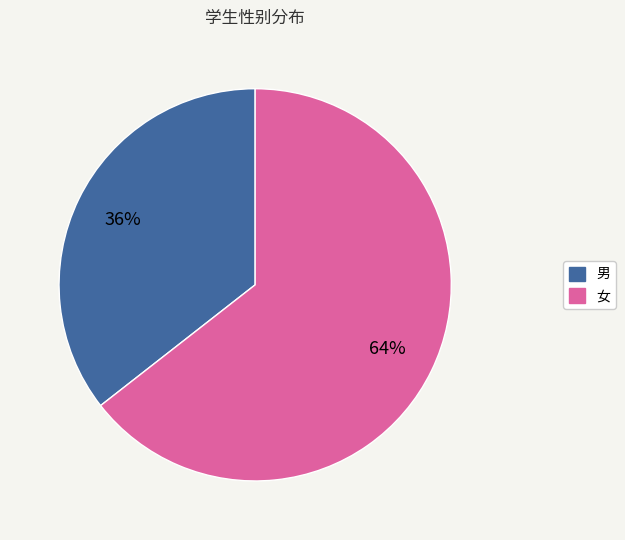

To the nearest percent, what percentage of the pie is 女?

64%